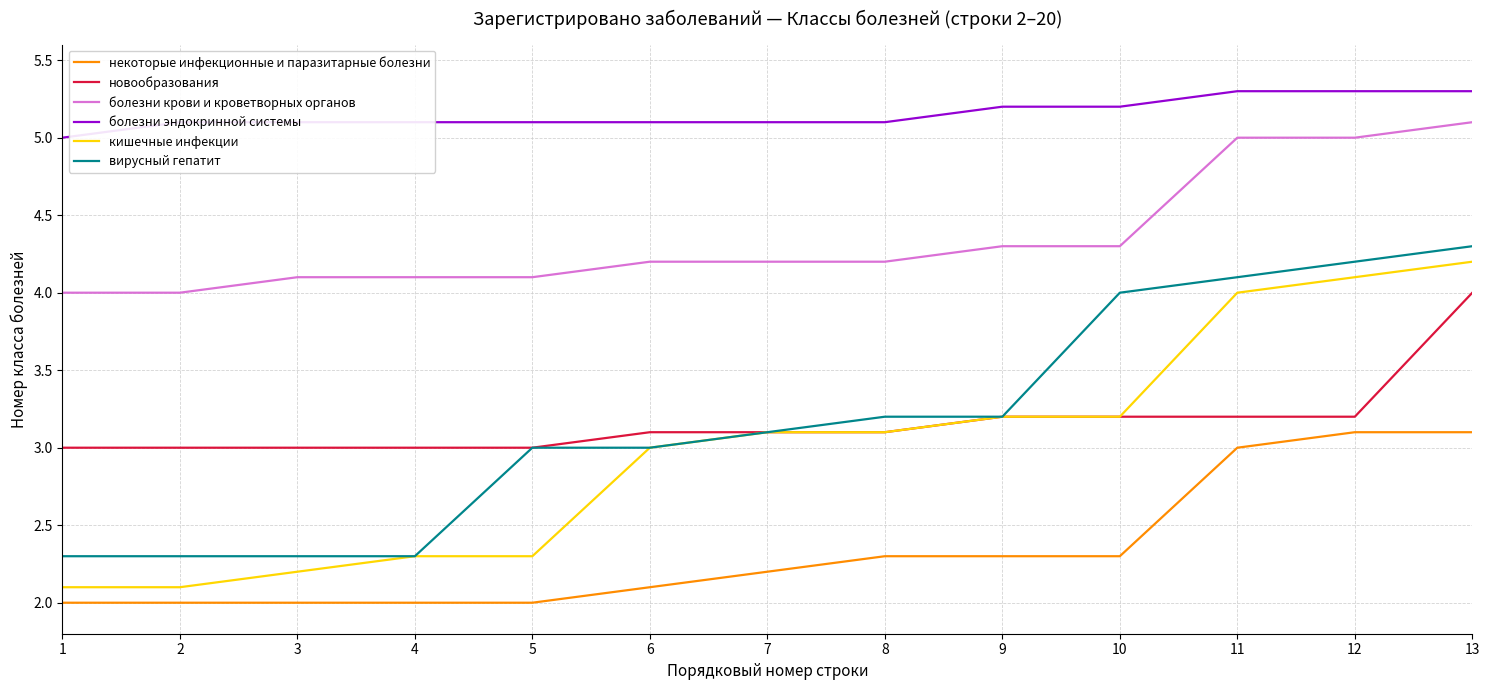

What is the sum of the болезни эндокринной системы values at 10 and 7?

10.3